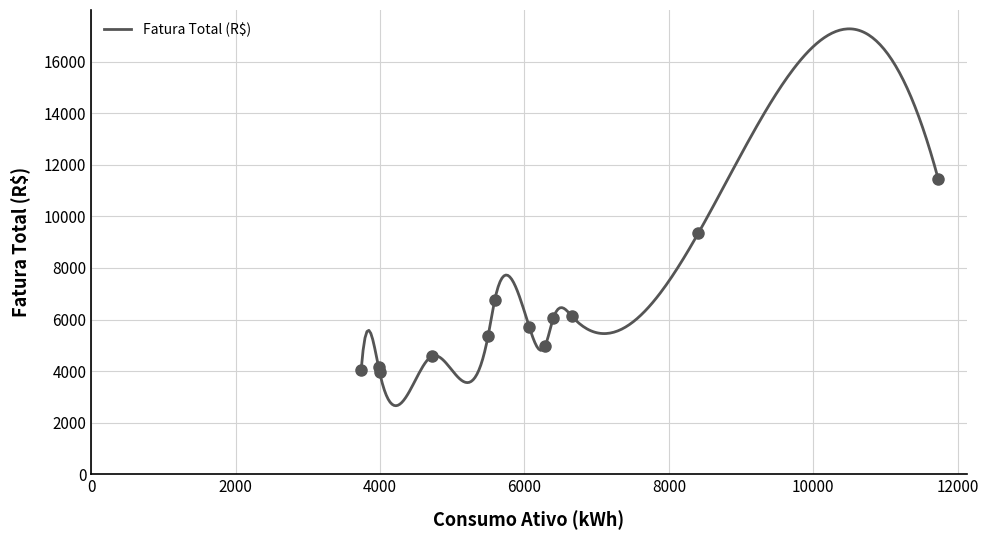

What is the lowest value of the Fatura Total (R$) series?

2662.2